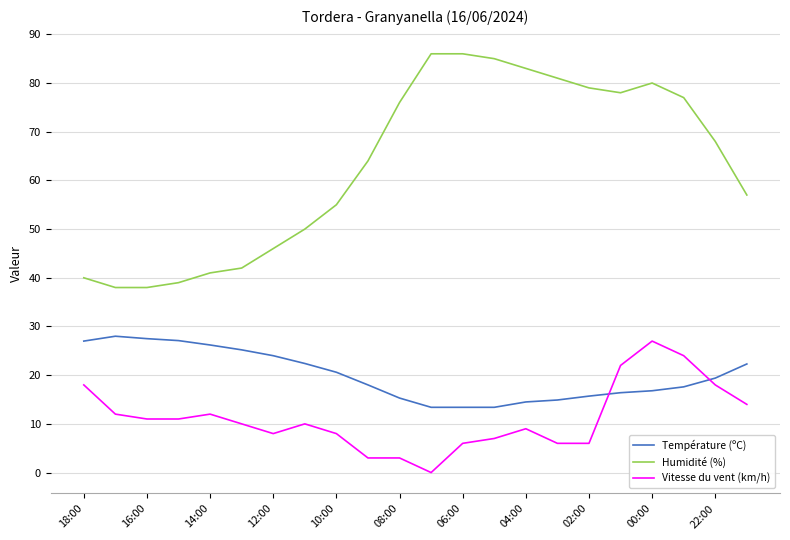

What is the maximum value for Humidité (%)?

86.0